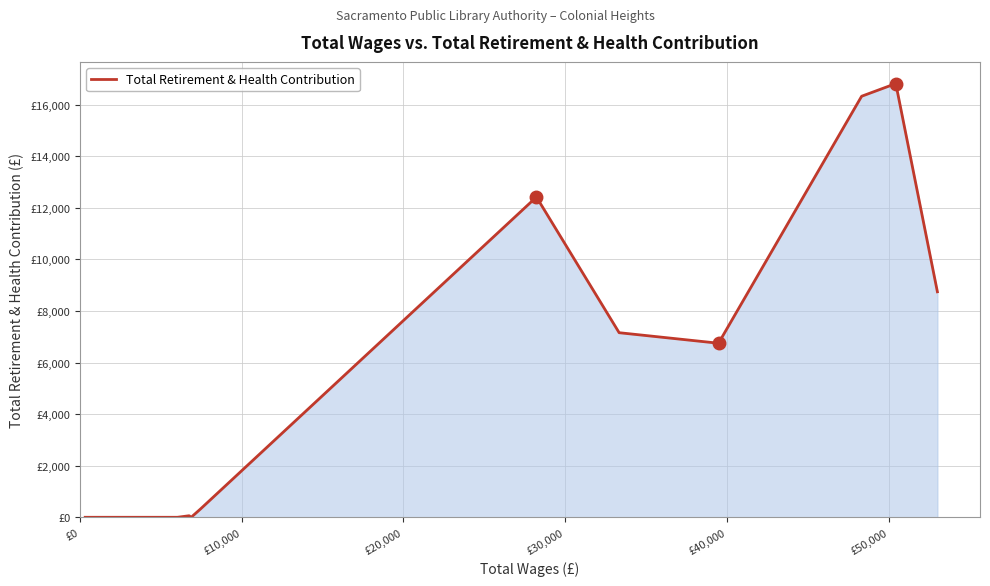

Does the chart display data point markers on the line(s)?

No